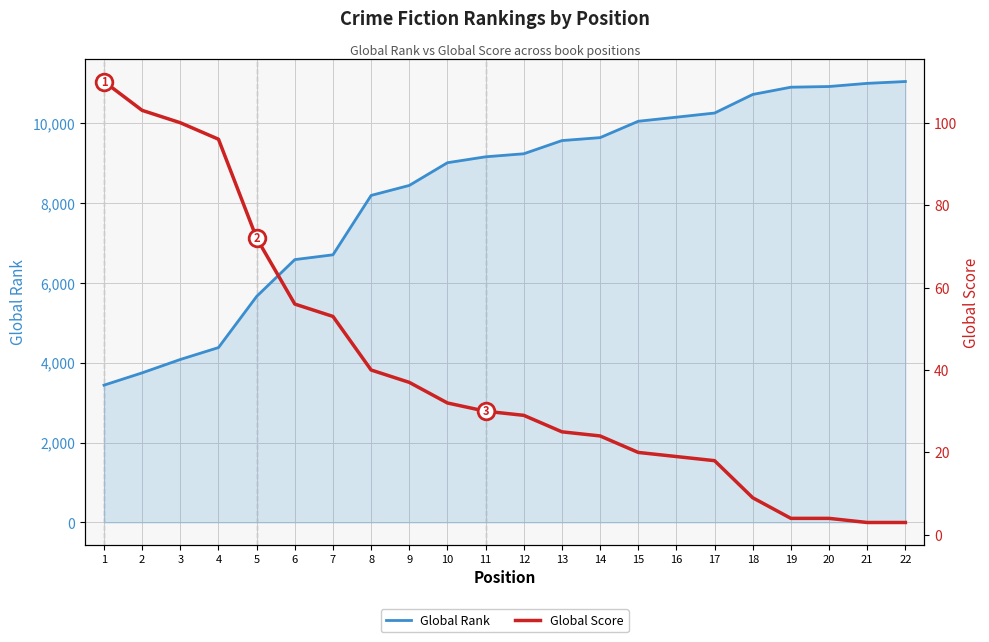

Rank the categories by Global Rank value from highest to lowest.

22, 21, 20, 19, 18, 17, 16, 15, 14, 13, 12, 11, 10, 9, 8, 7, 6, 5, 4, 3, 2, 1